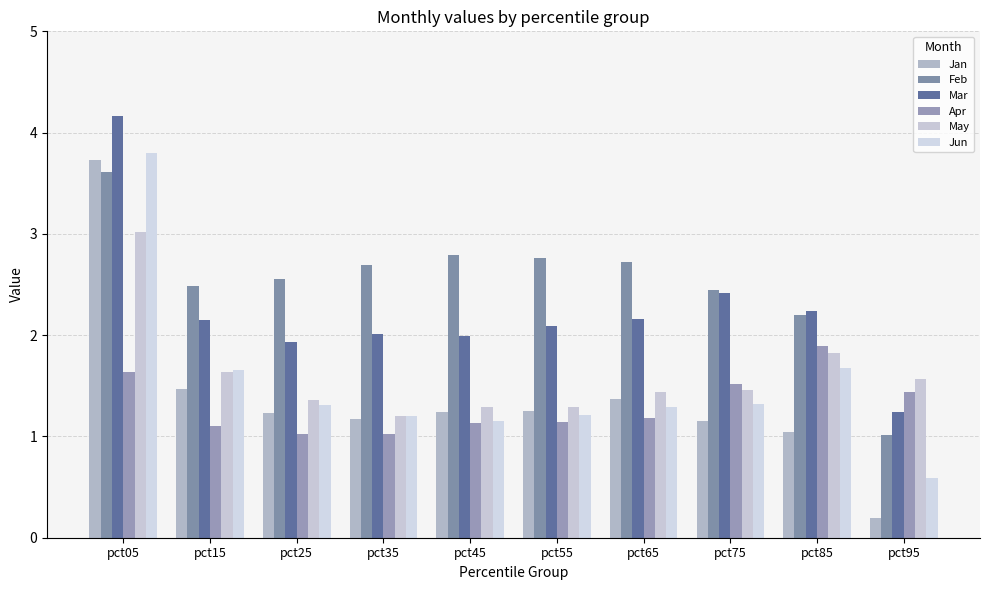

Count the number of categories in the chart.

10